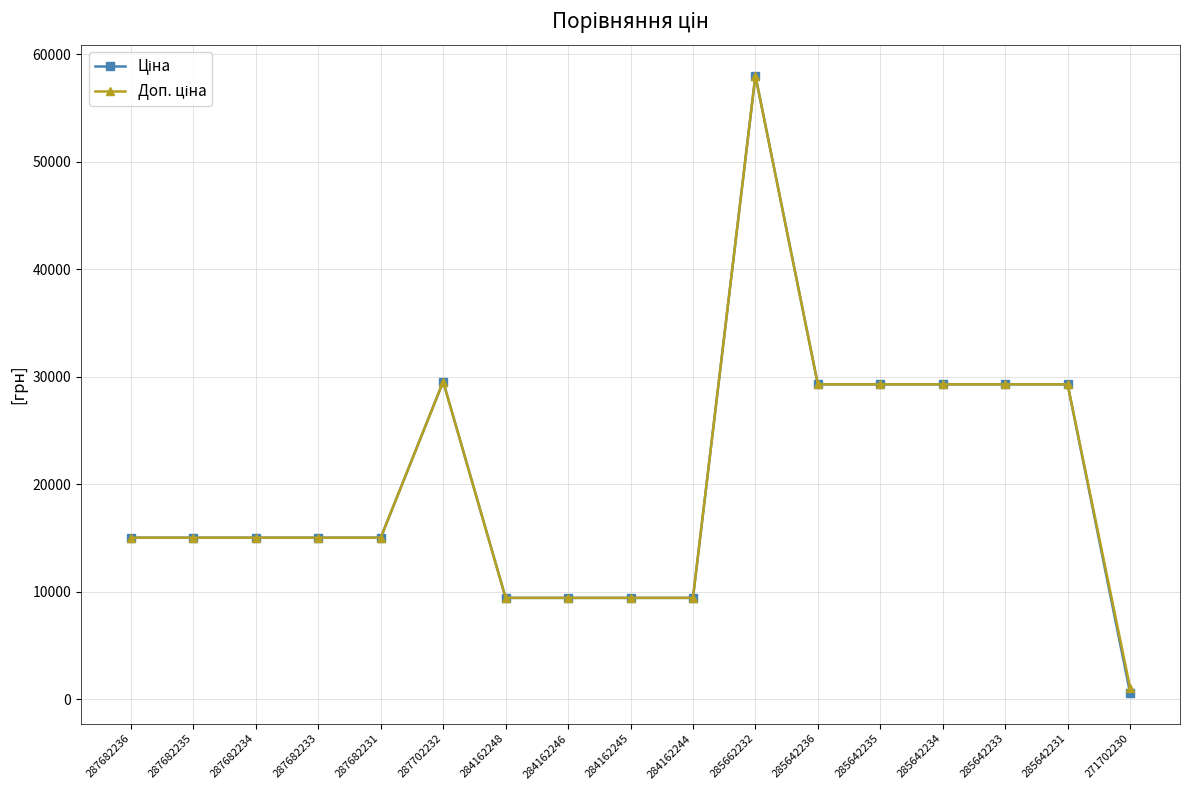

What is the total value across all series at 285642233?

58589.8